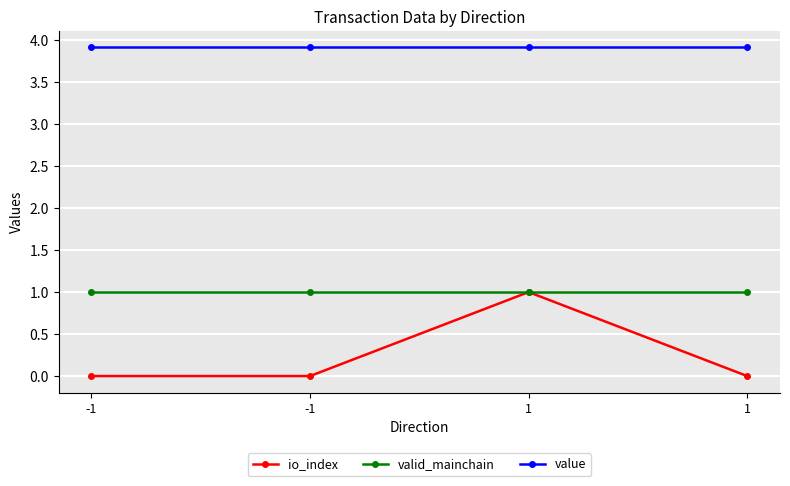

What is the value of the valid_mainchain point at the 4th from the left?

1.0